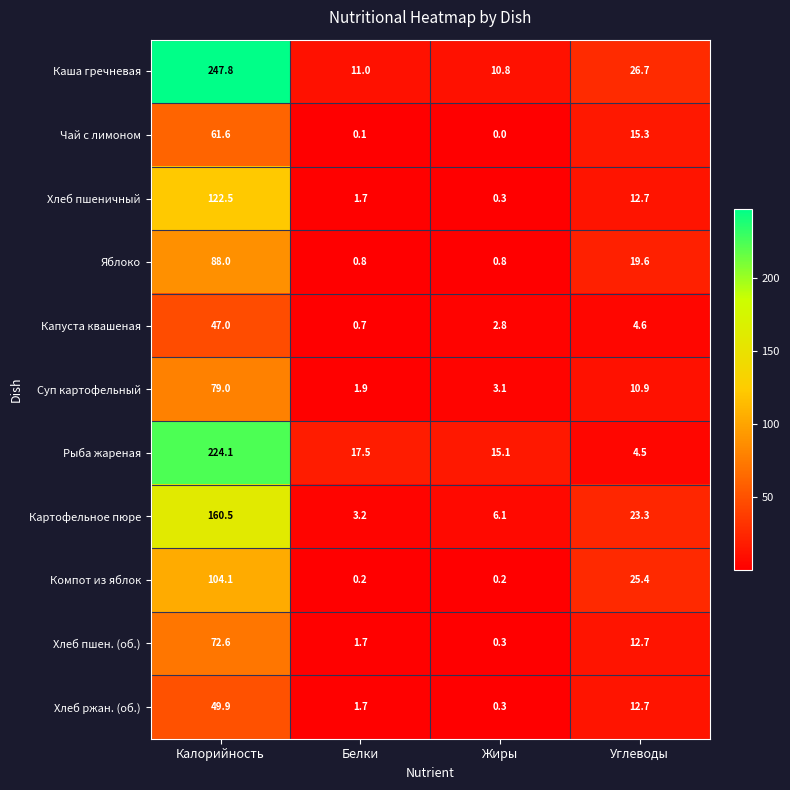

What is the lowest value of the Картофельное пюре series?

3.2